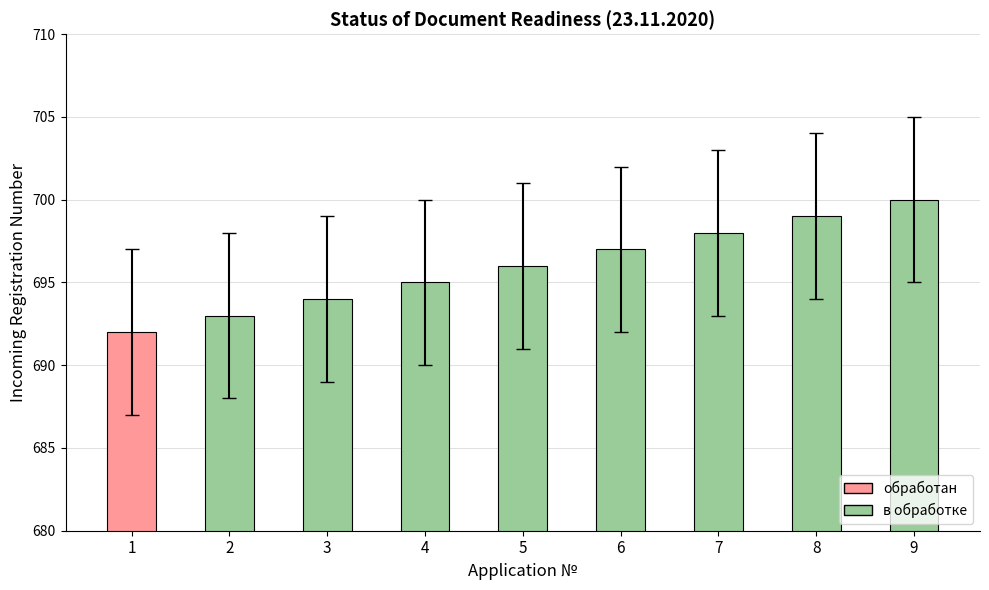

How many data points does each series have?

9